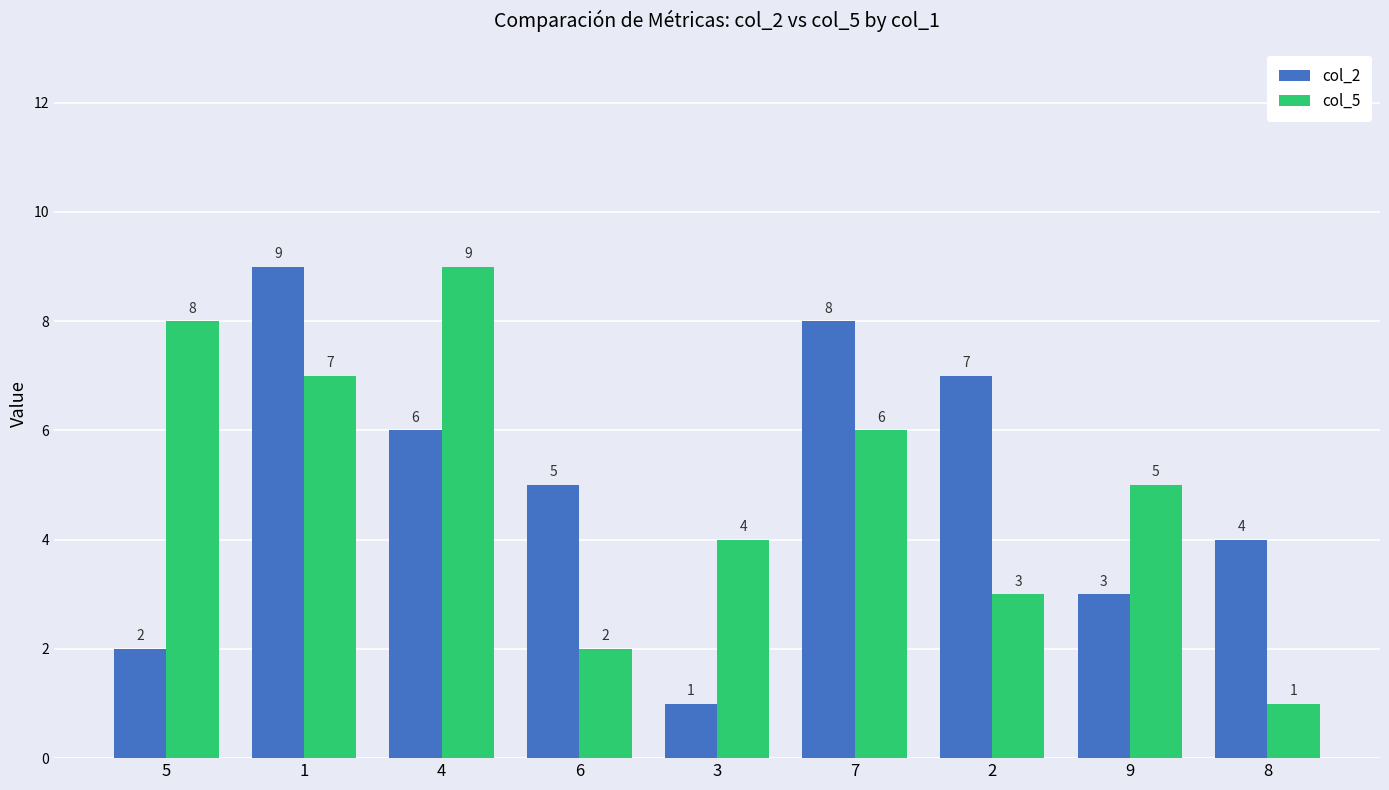

Rank the series at 7 from lowest to highest value.

col_5, col_2